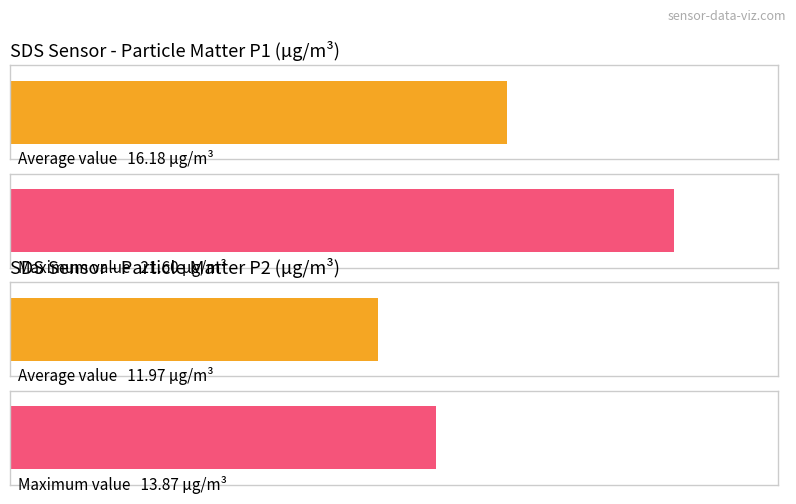

What is the average value of the SDS_P1 series?

16.2